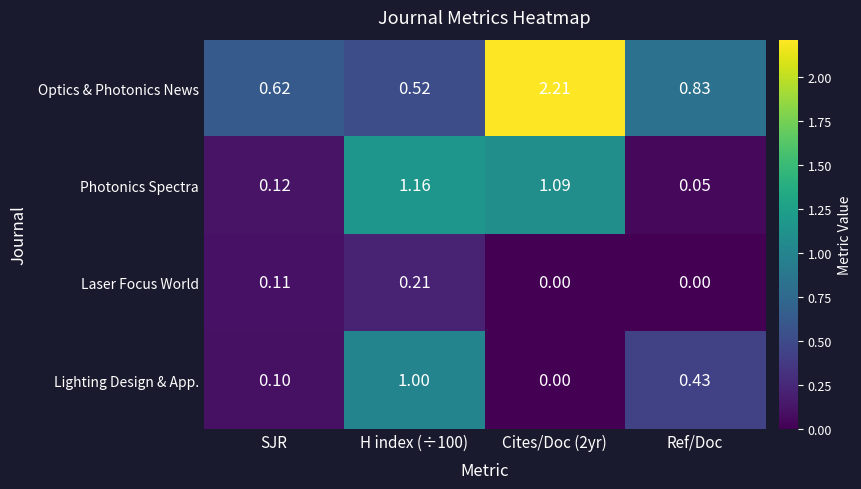

Which series has the largest total across all categories?

Optics & Photonics News